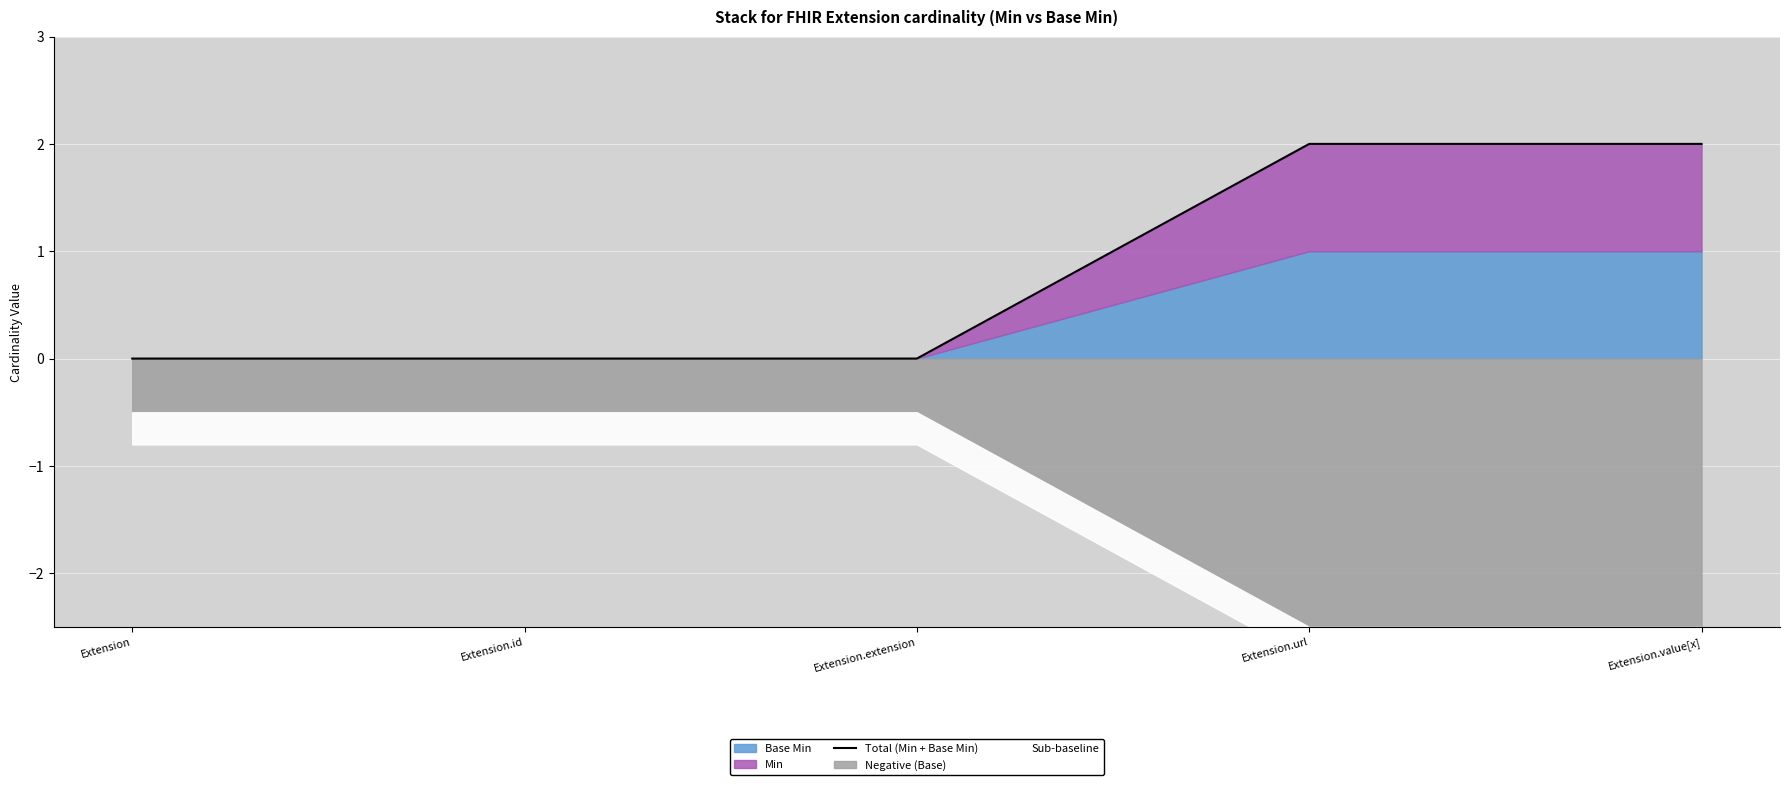

Does the chart display data point markers on the line(s)?

No